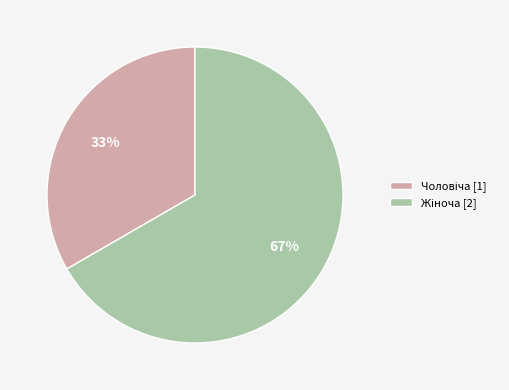

To the nearest percent, what is the average slice percentage?

50%